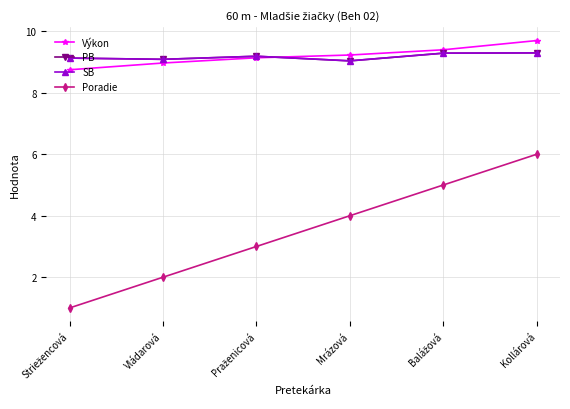

Which label corresponds to the largest value in the chart?

Kollárová